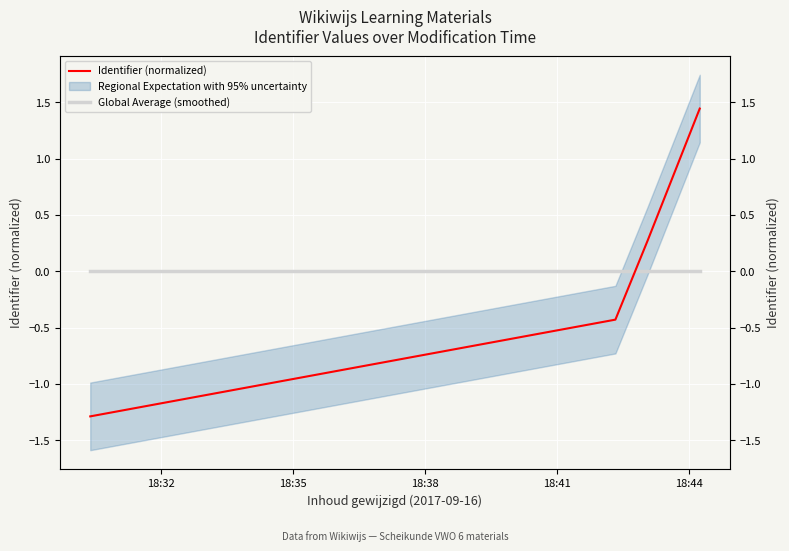

List the series in order of their overall mean, highest first.

Global Average (smoothed), Identifier (normalized)